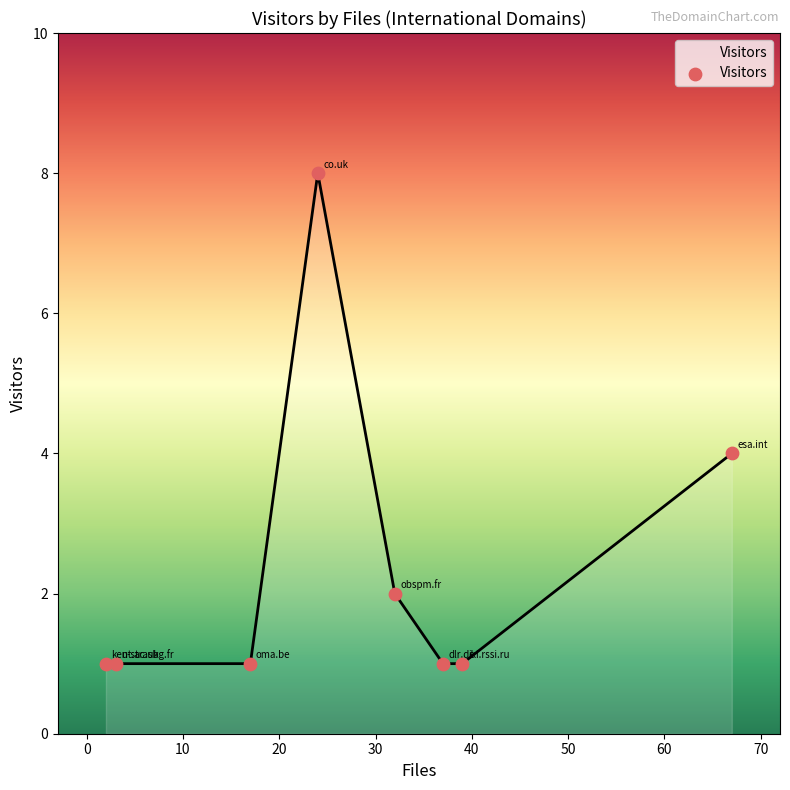

What is the maximum value shown in the chart?

8